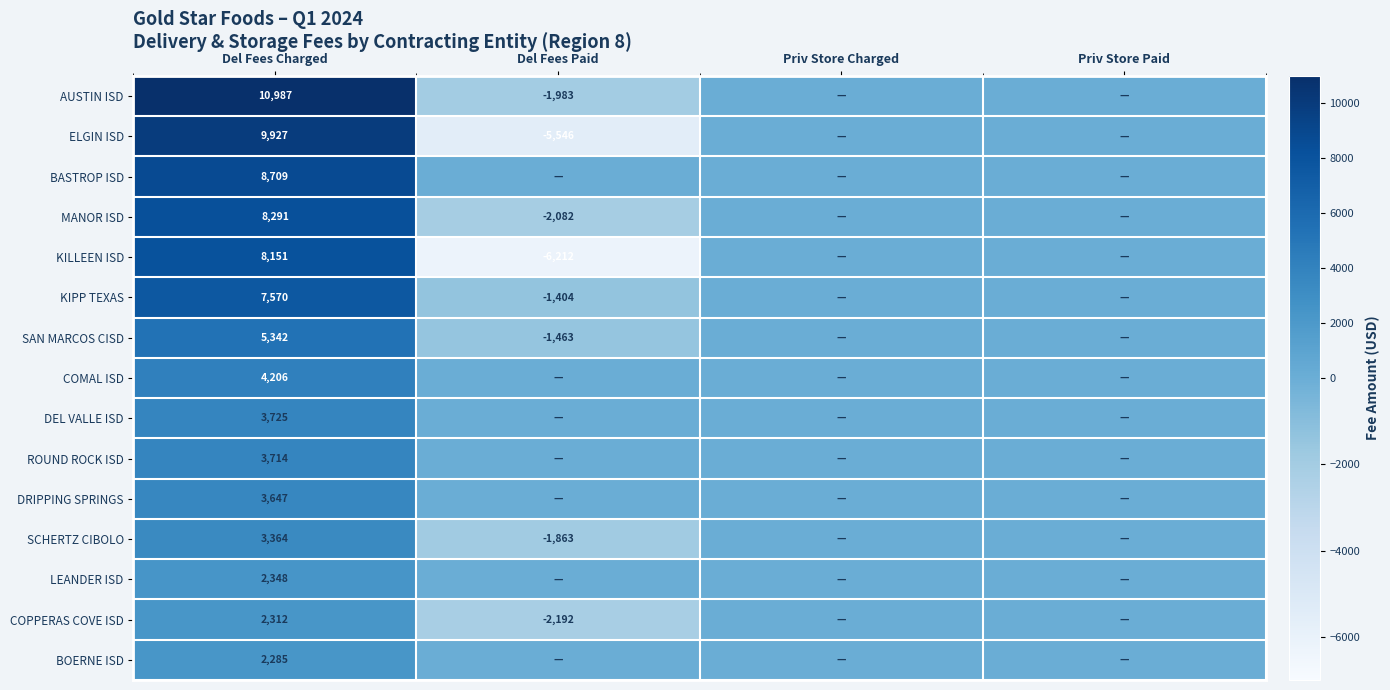

The ELGIN ISD series shows 16350 at Del Fees Charged. True or false?

False